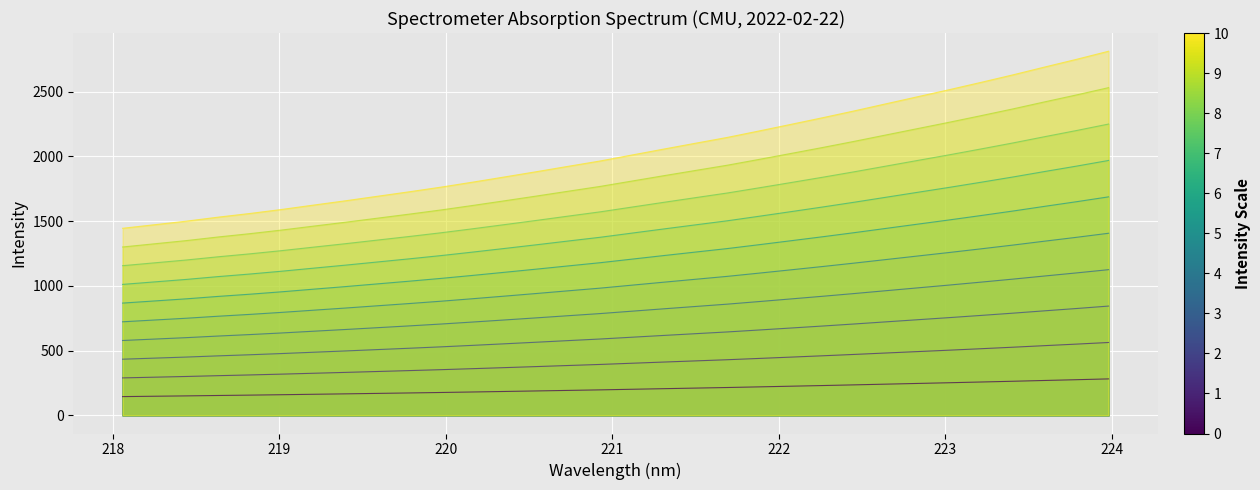

Is it true that the value at 219.3979 is 87.4?

False